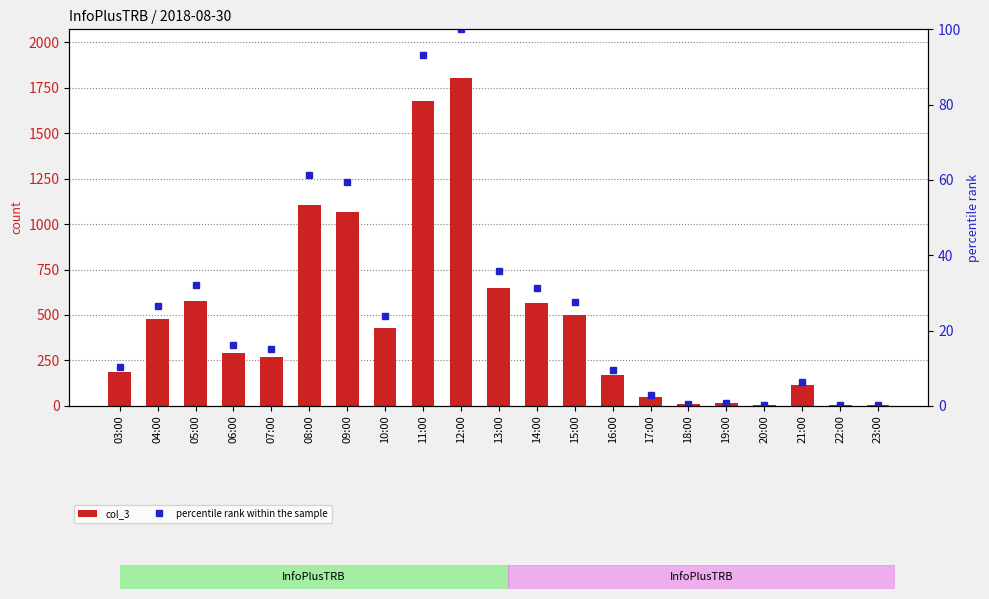

What is the total value across all series at 15:00?

525.7